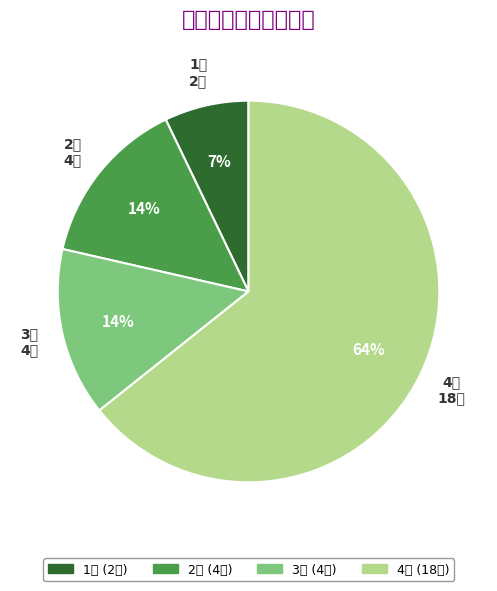

To the nearest percent, what portion does 2区 represent?

14%